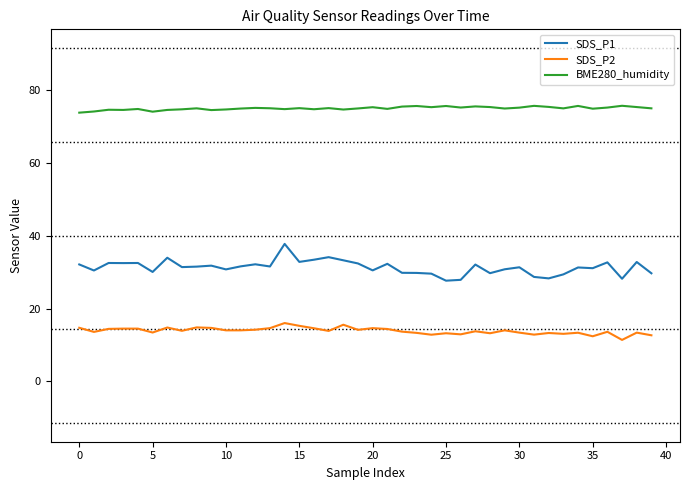

Which series has the largest range (max minus min)?

SDS_P1